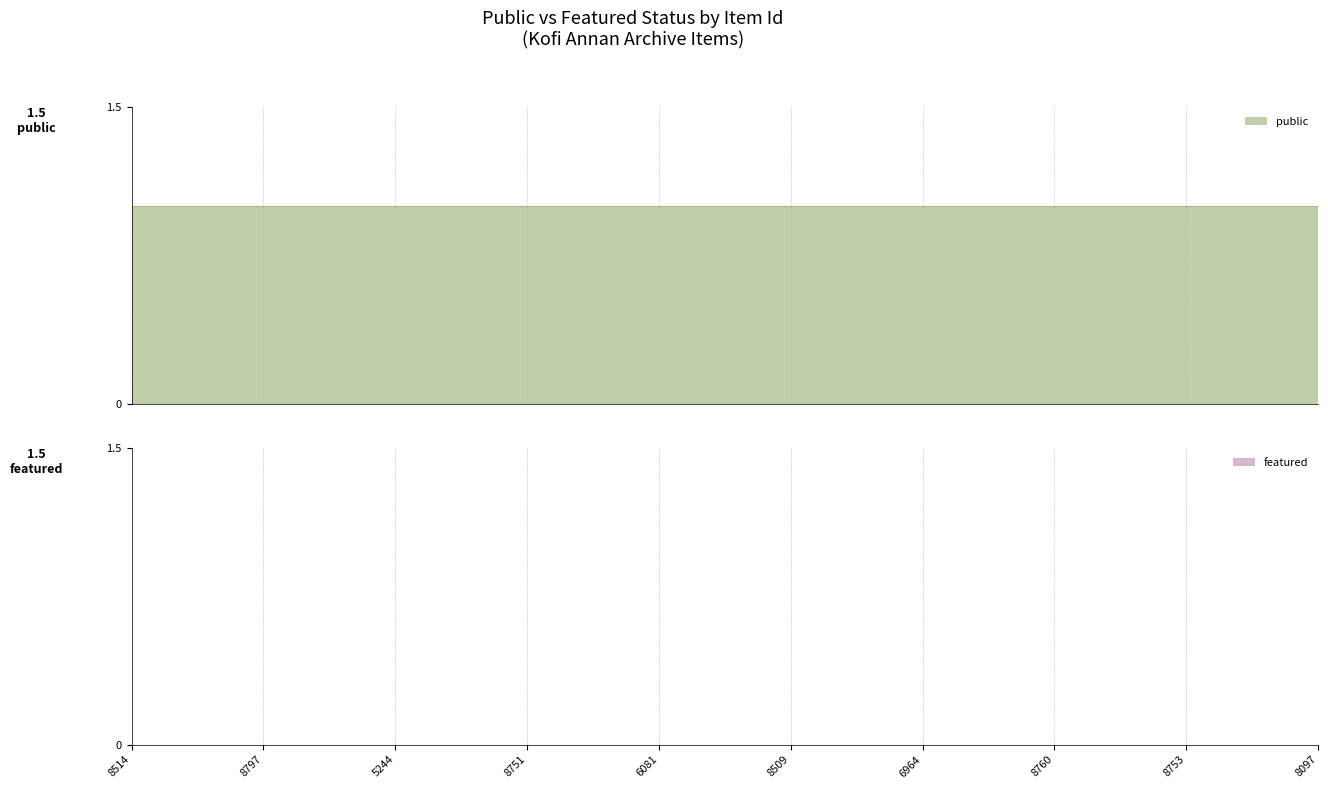

How many lines are shown in the chart?

2